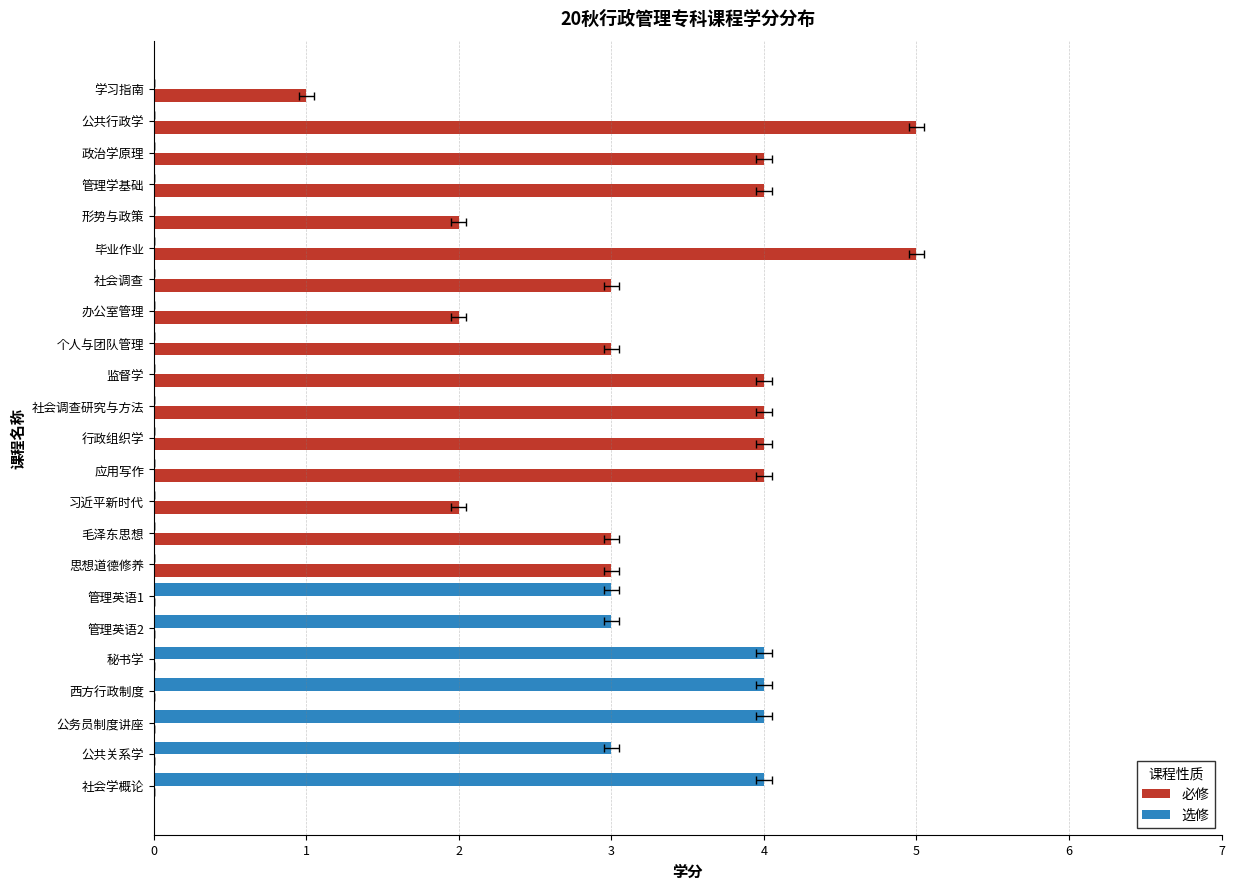

What are all the series names shown in the legend?

必修, 选修